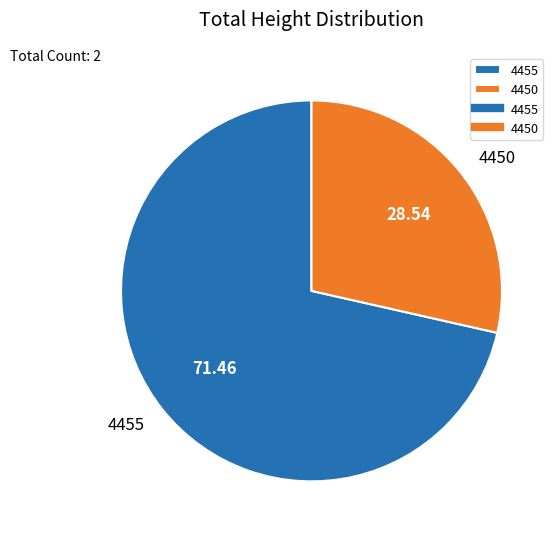

Count the number of slices in the pie.

2